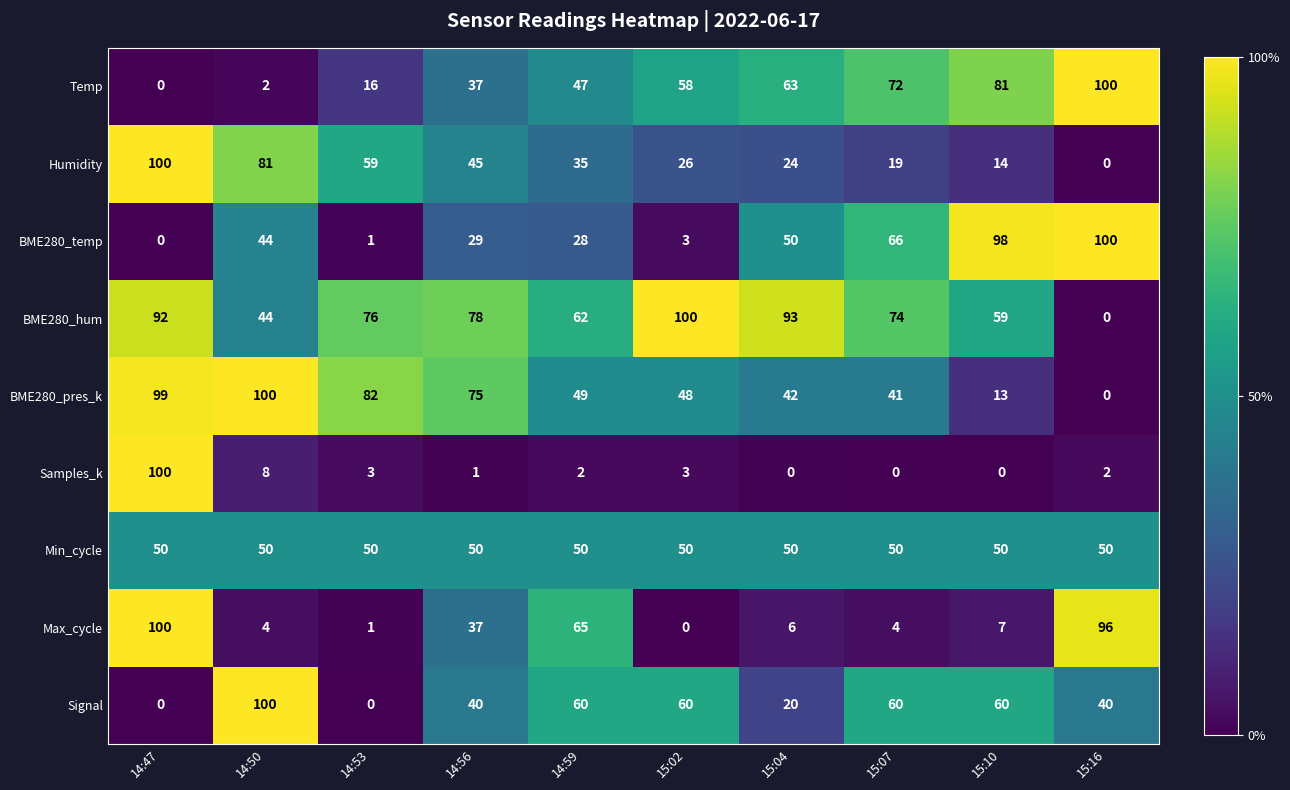

Where is Samples_k nearest to the value 50?

14:50